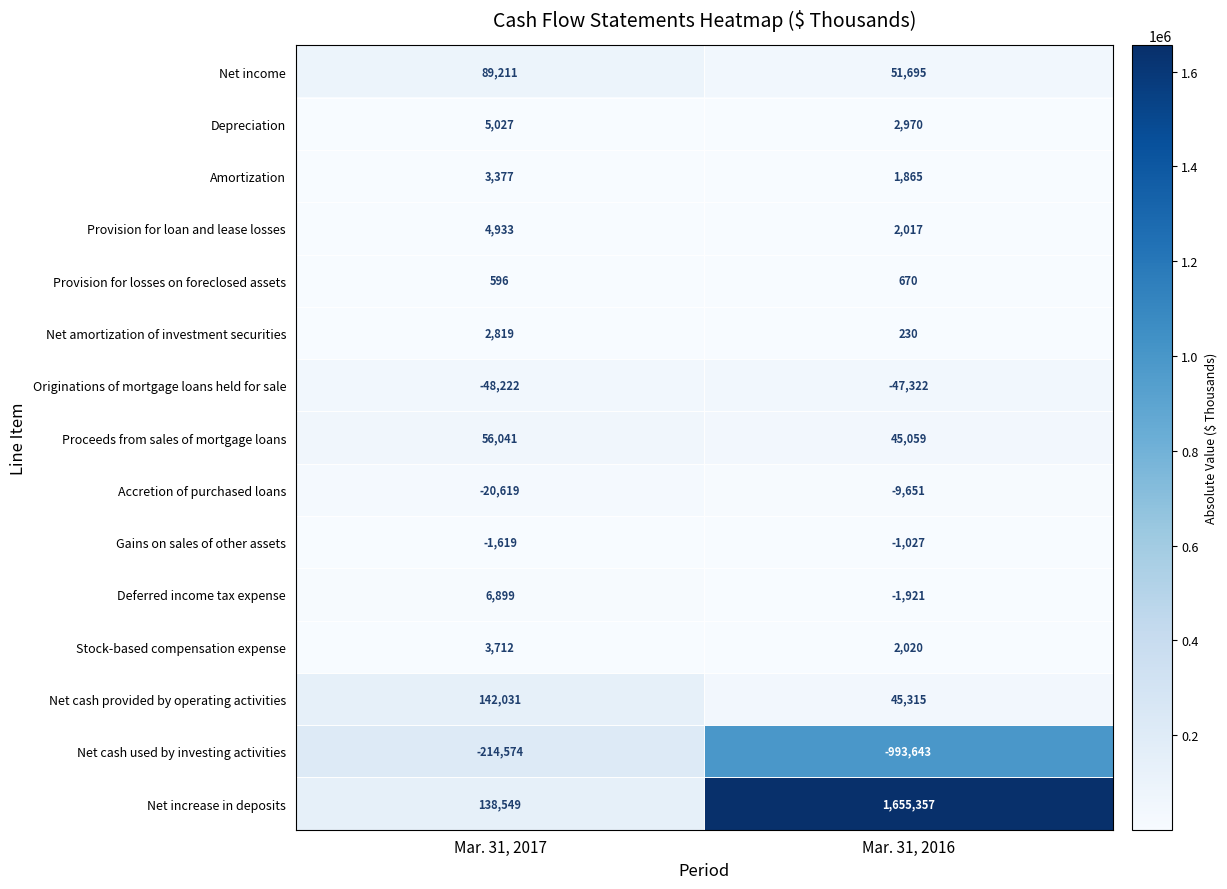

At which category does the chart reach its peak across all series?

Mar. 31, 2016